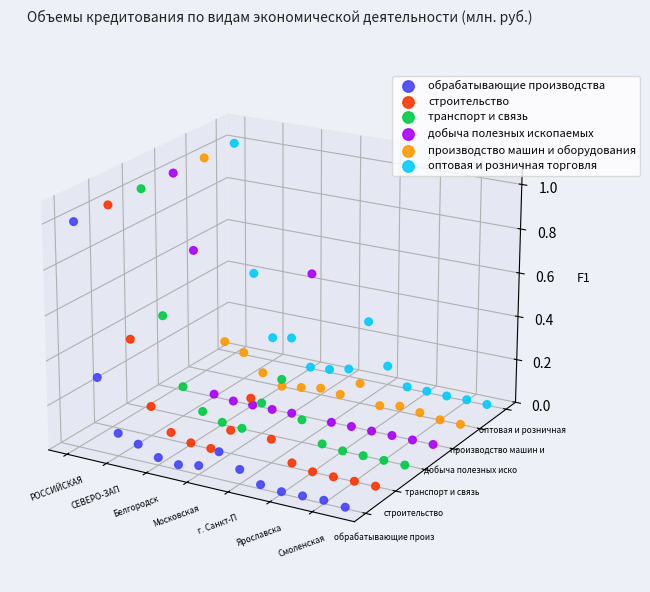

Is the value of строительство at СЕВЕРО-ЗАП greater than the value of оптовая и розничная торговля at Смоленская?

Yes